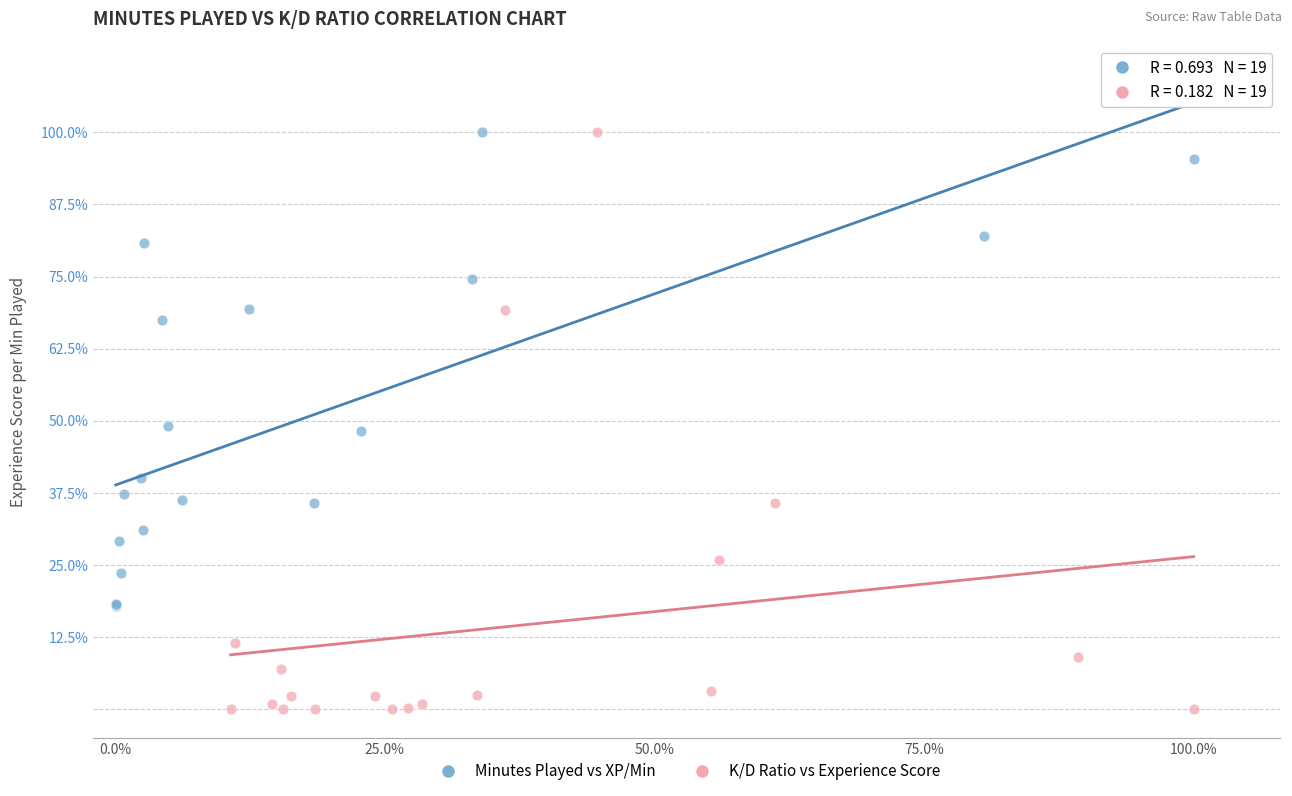

Which series has the widest spread of Y values?

K/D Ratio vs Experience Score